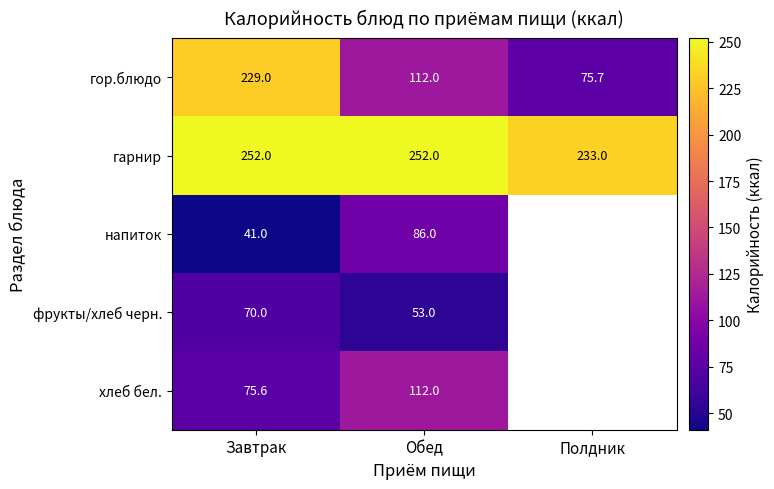

What is the approximate value of гор.блюдо at Полдник?

75.7